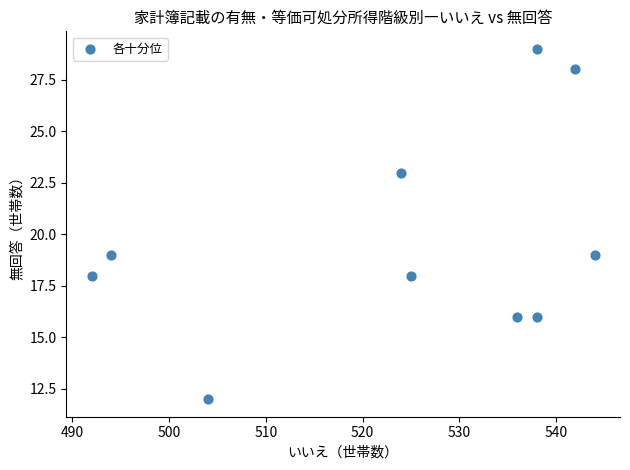

What is the average Y value?

20